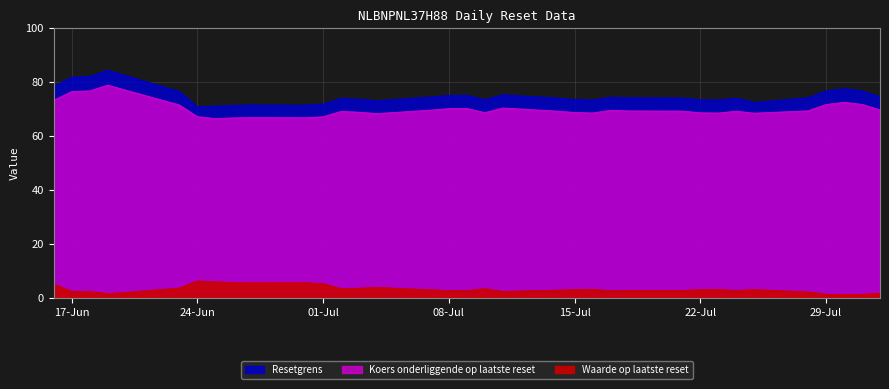

What is the total value across all series at 2025-07-21?

145.9